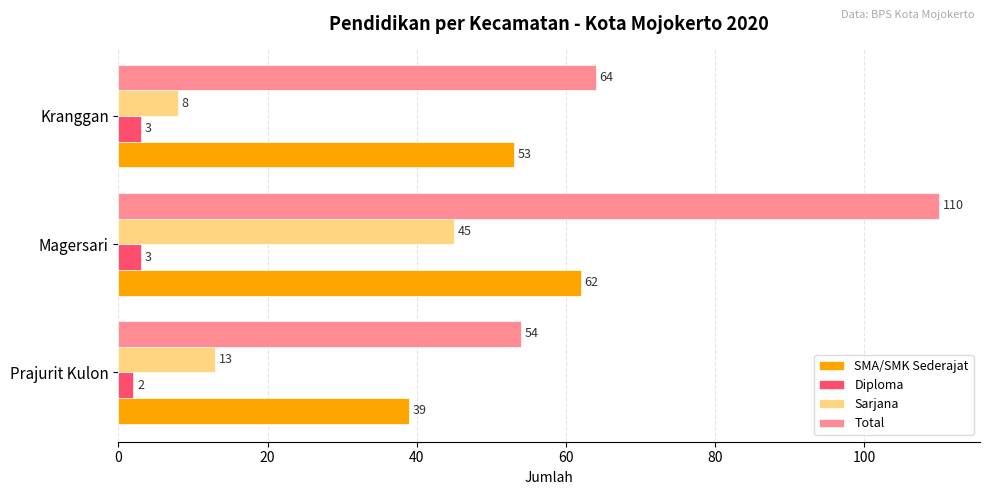

Where is Total nearest to the value 82?

Kranggan